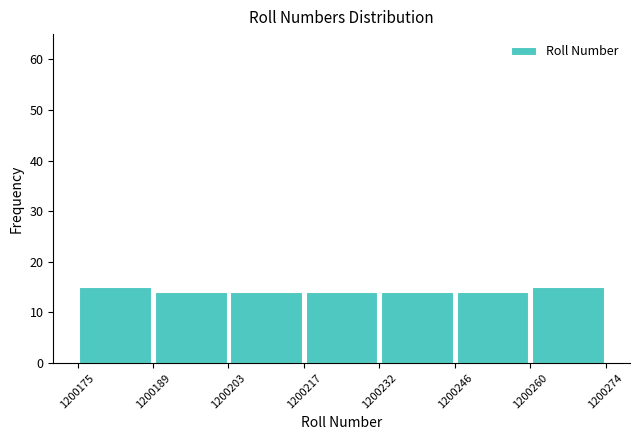

Reading left to right, list every bar in this chart as the range it spans on the x-axis followed by its height. The values are not printed on the chart, so give them approximately, as read against the axis.

1200175 to 1200189: 15
1200189 to 1200203: 14
1200203 to 1200217: 14
1200217 to 1200232: 14
1200232 to 1200246: 14
1200246 to 1200260: 14
1200260 to 1200274: 15